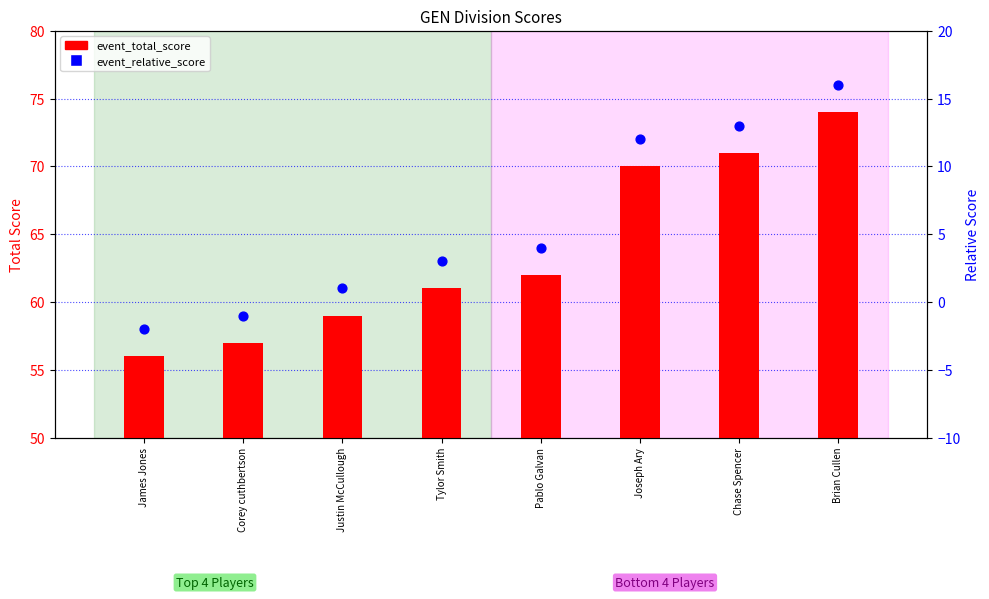

Which series contains the lowest Y value?

event_relative_score